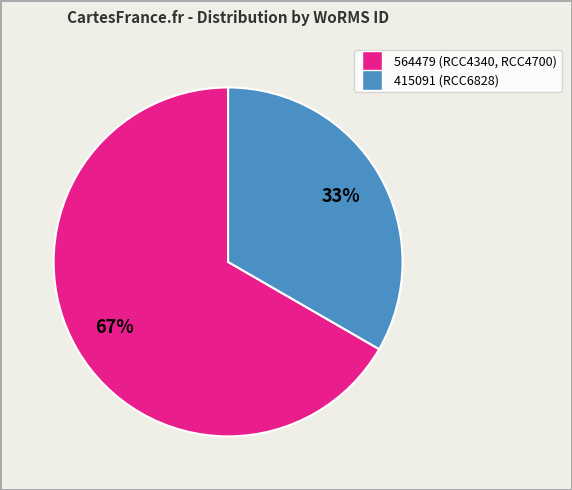

Is there any slice that represents more than half of the pie?

Yes